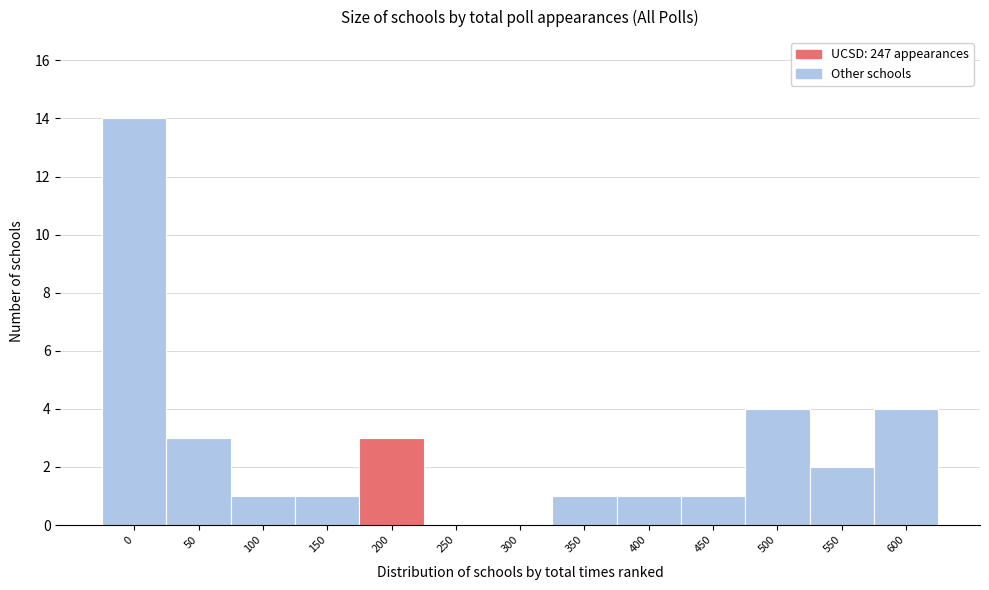

Reading right to left, transcribe all the data shown in this chart.

600=4	550=2	500=4	450=1	400=1	350=1	300=0	250=0	200=3	150=1	100=1	50=3	0=14